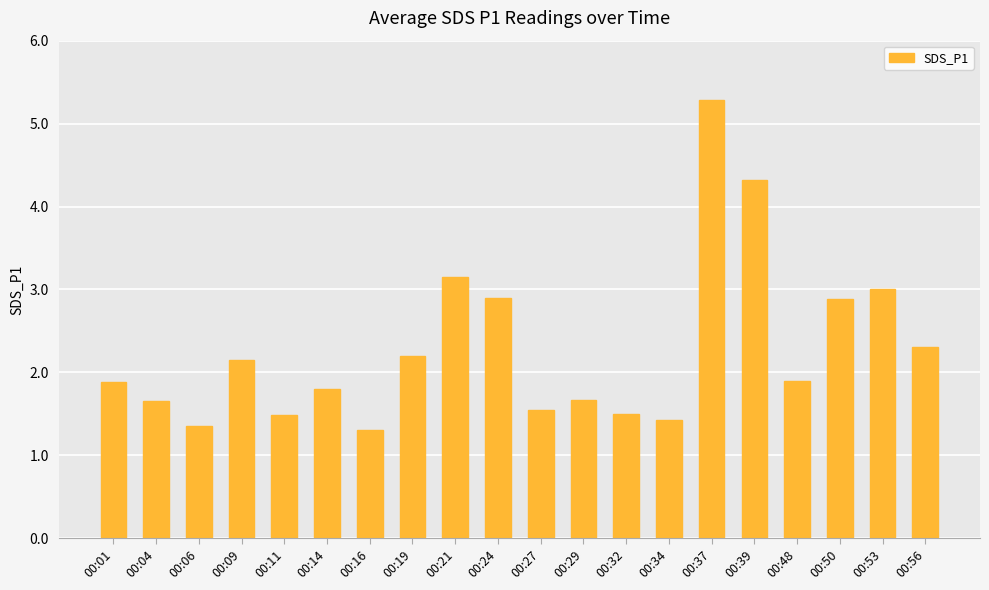

What value does the data have at 00:16?

1.3